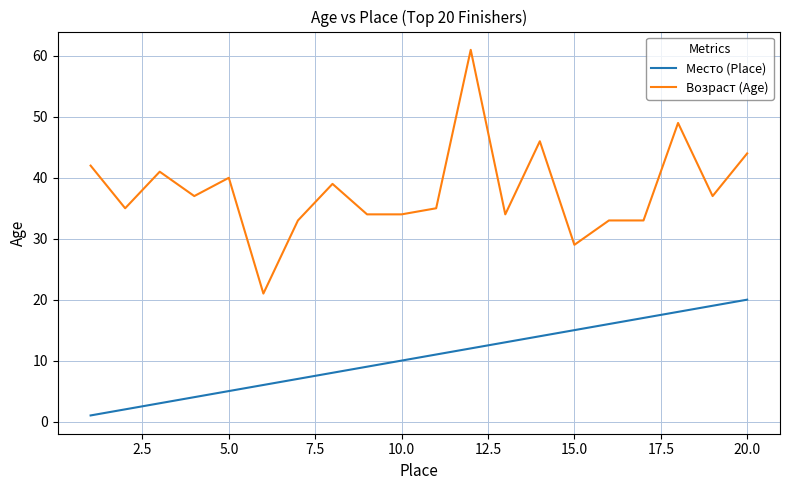

Which series has the largest total across all categories?

Возраст (Age)